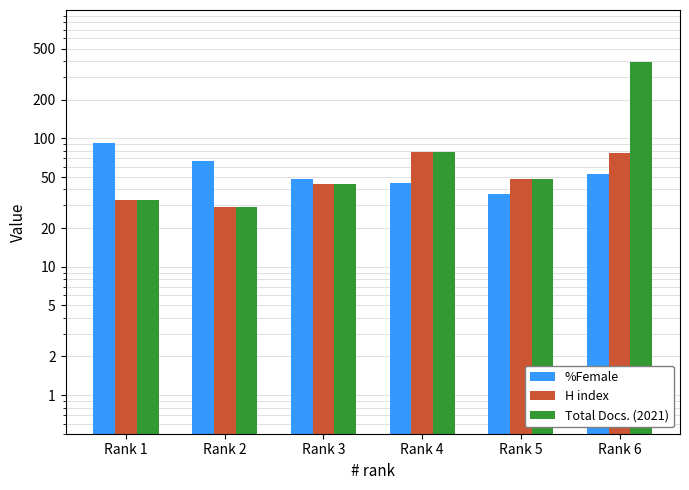

Rank the series by their maximum value, from highest to lowest.

Total Docs. (2021), %Female, H index